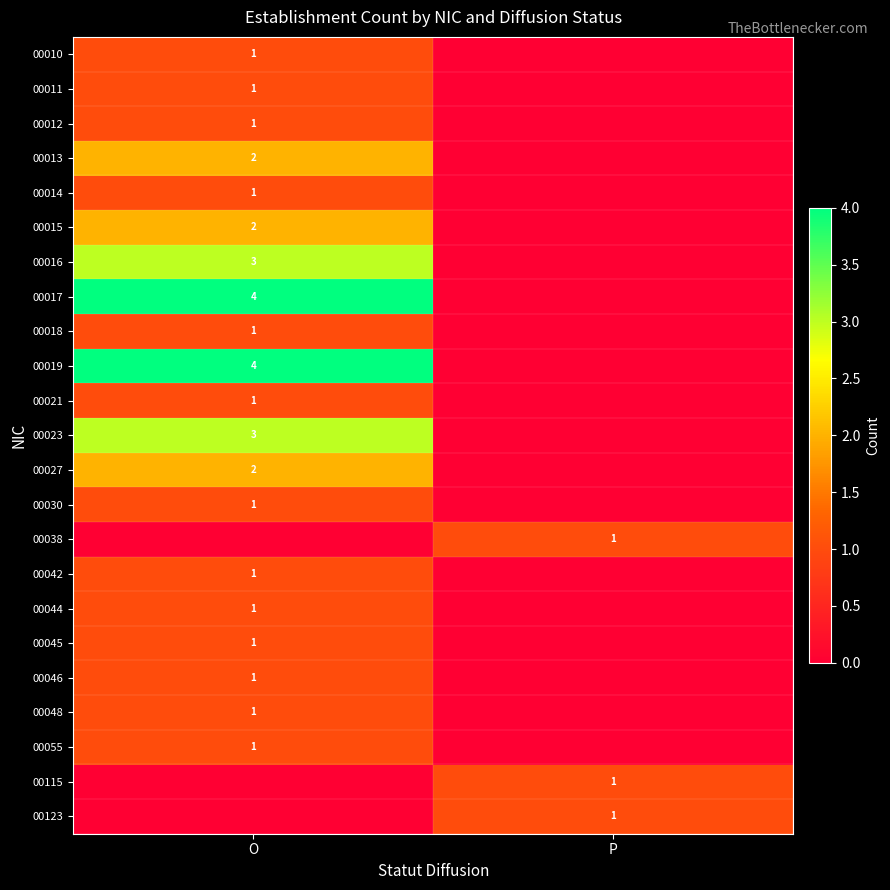

At which category is the sum across all series the highest?

O